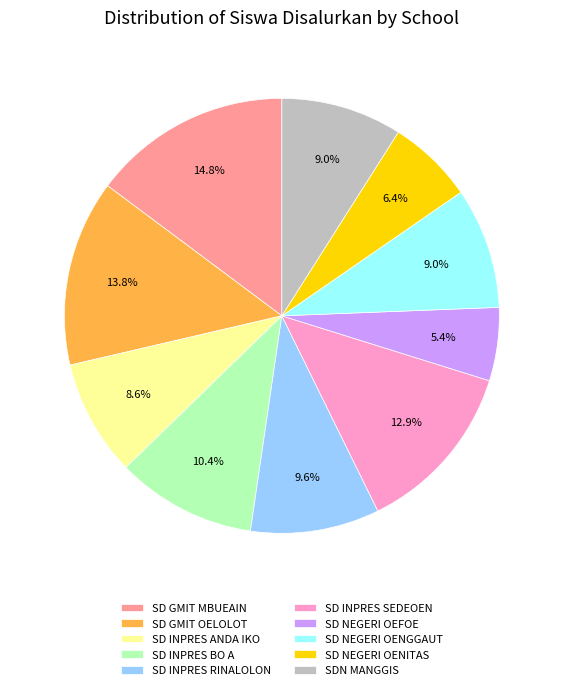

What is the total percentage of SD NEGERI OEFOE and SD NEGERI OENGGAUT?

14.4%